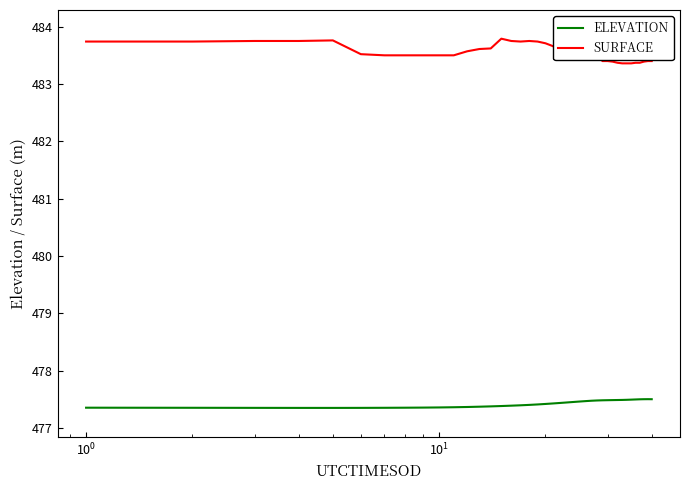

What is the lowest value of the ELEVATION series?

477.4